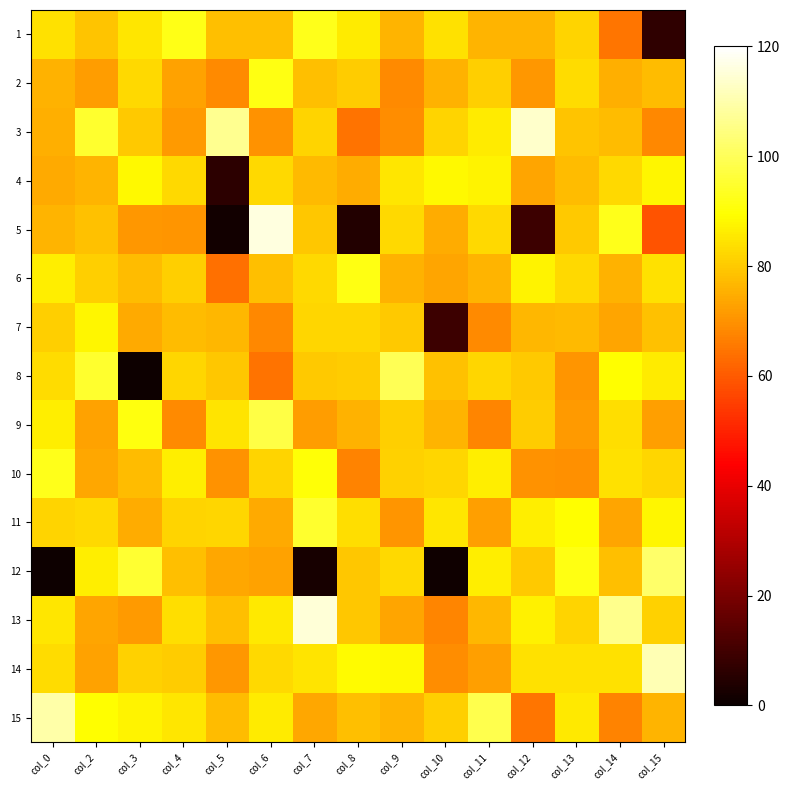

How many distinct data groups are displayed?

15